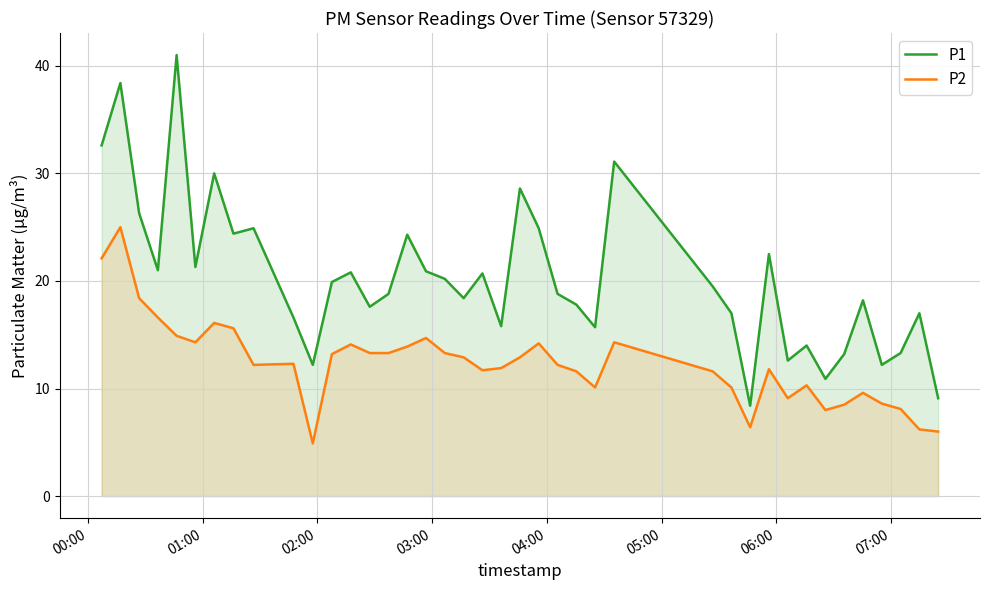

Which series has the largest total across all categories?

P1